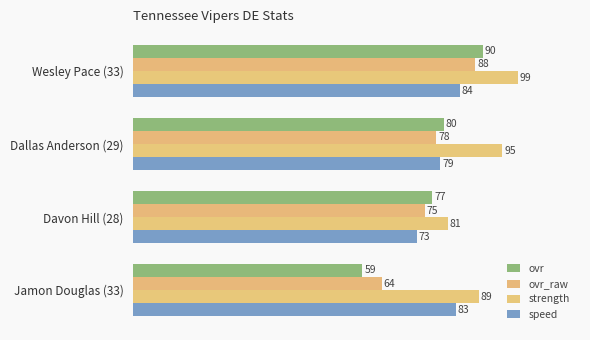

How many data points does each series have?

4